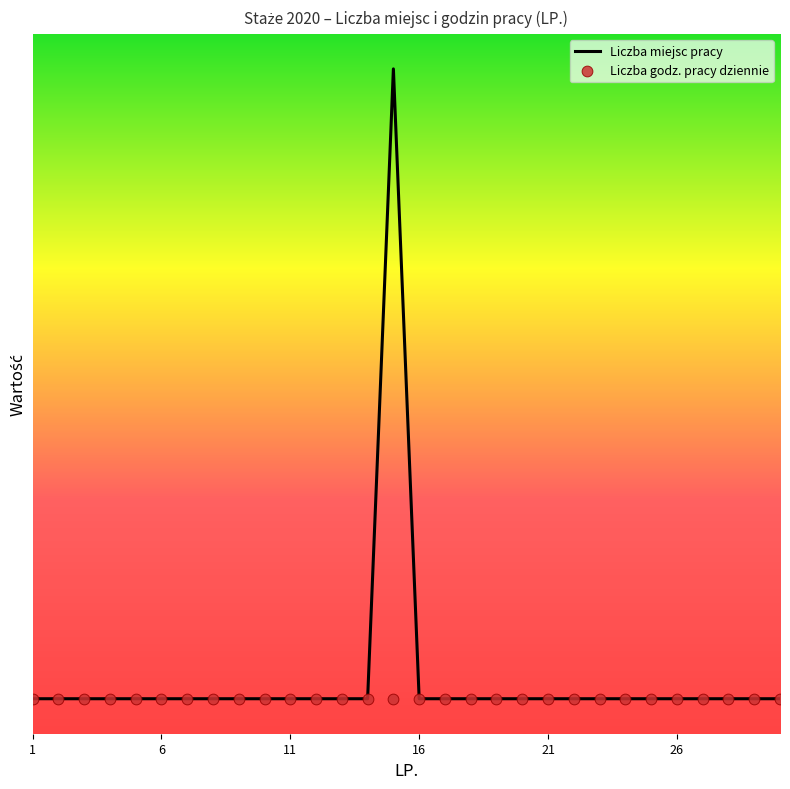

What are all the series names shown in the legend?

Liczba miejsc pracy, Liczba godz. pracy dziennie